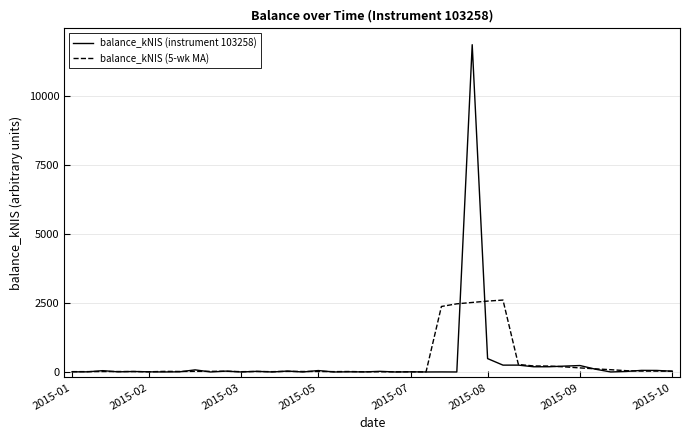

What is the average value of the balance_kNIS (5-wk MA) series?

356.0